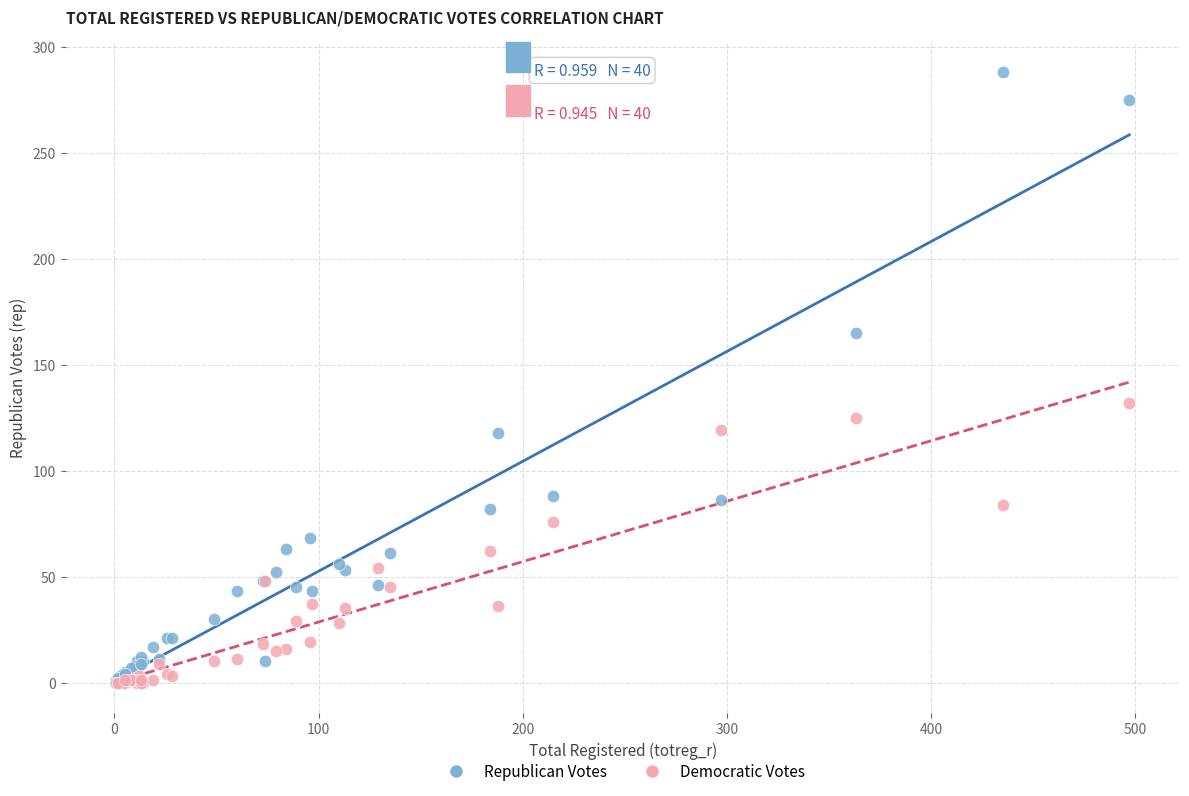

In the Republican Votes series, what Y value is closest to 144?

165